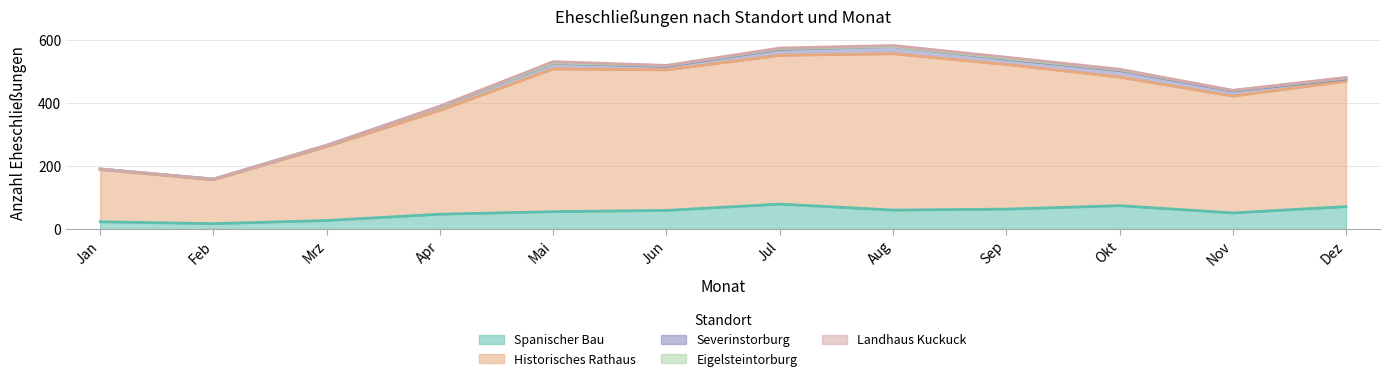

What is the greatest value displayed?

495